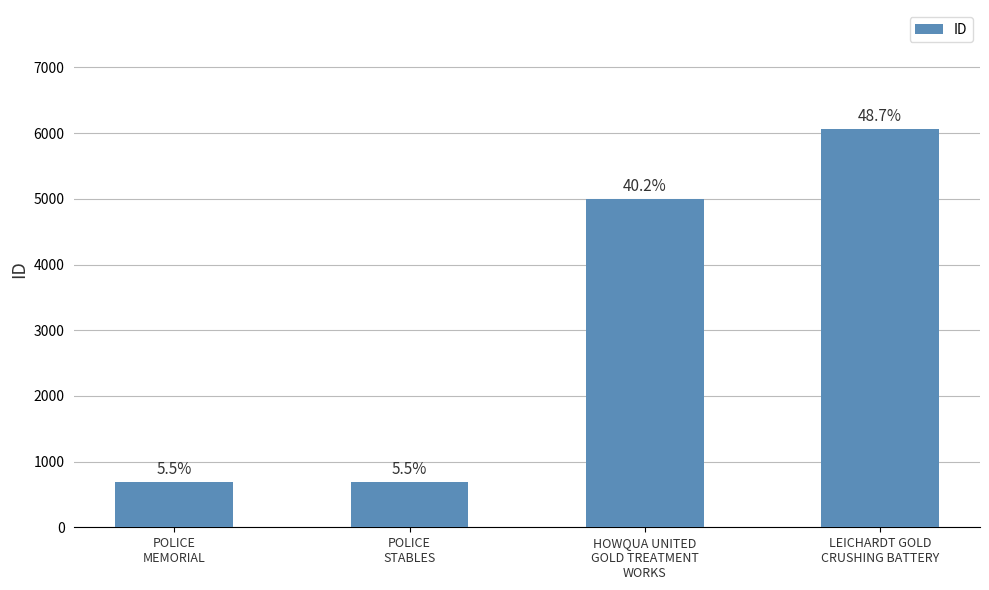

What is the sum of the values at POLICE
MEMORIAL and LEICHARDT GOLD
CRUSHING BATTERY?

6743